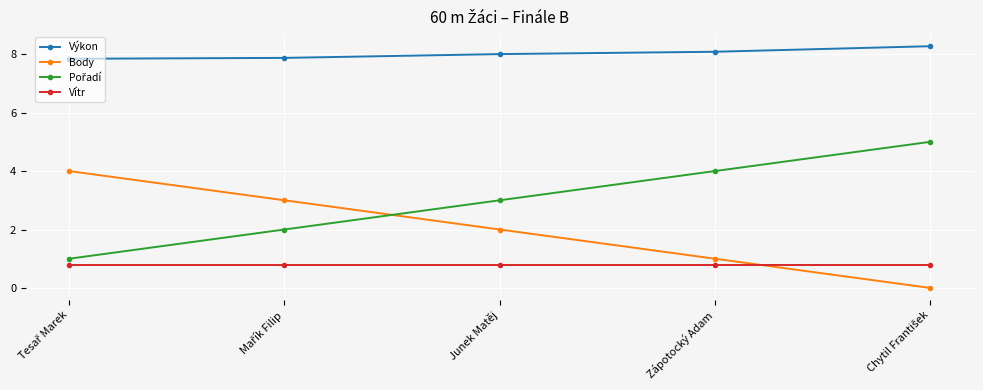

What is the difference between the highest and lowest values at Junek Matěj?

7.2